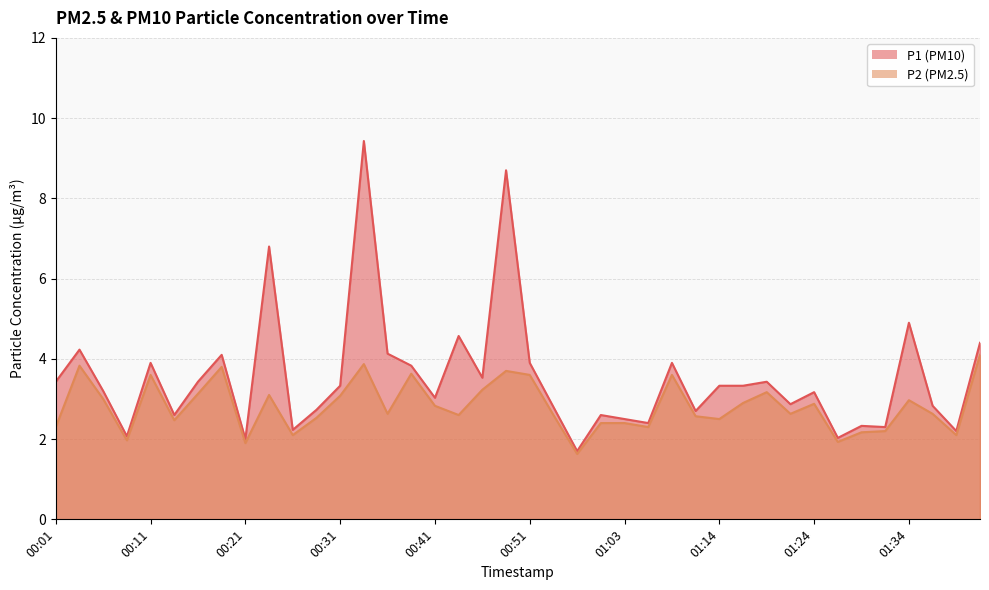

Which category has the lowest value in the P2 series?

00:58